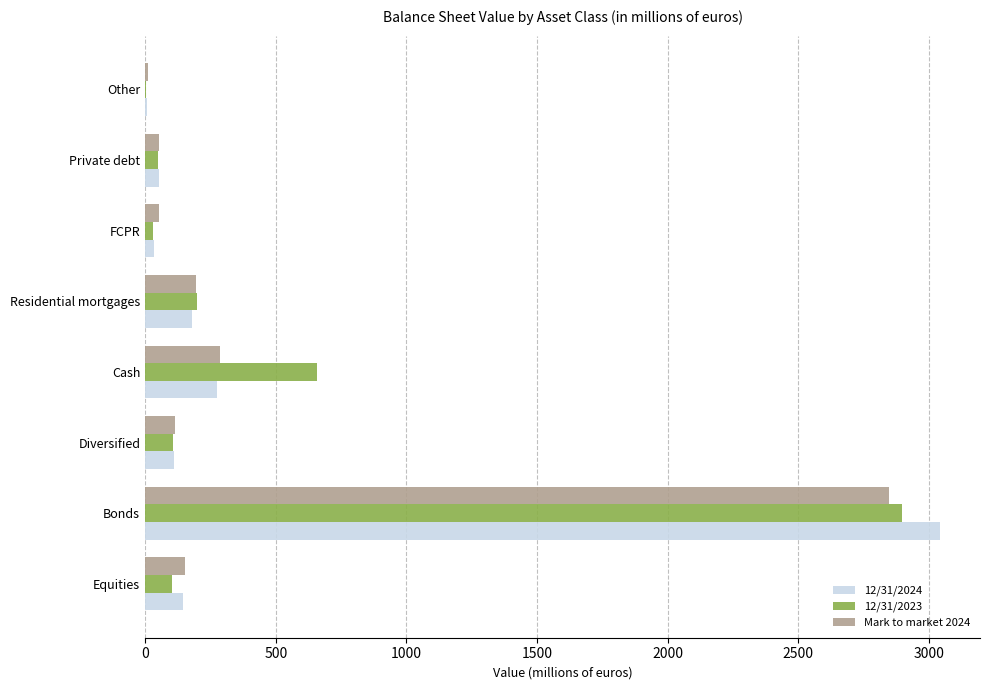

At which label is Mark to market 2024 closest to 1428?

Cash